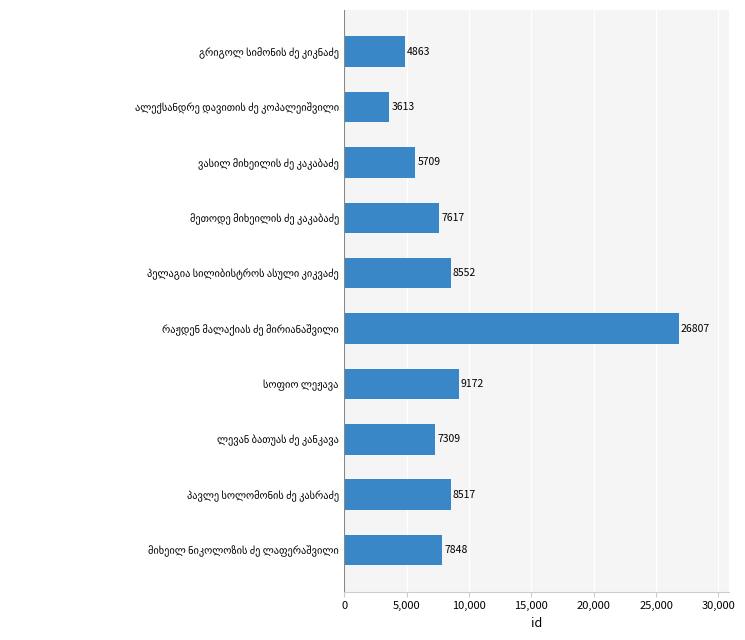

What is the smallest value displayed?

3613